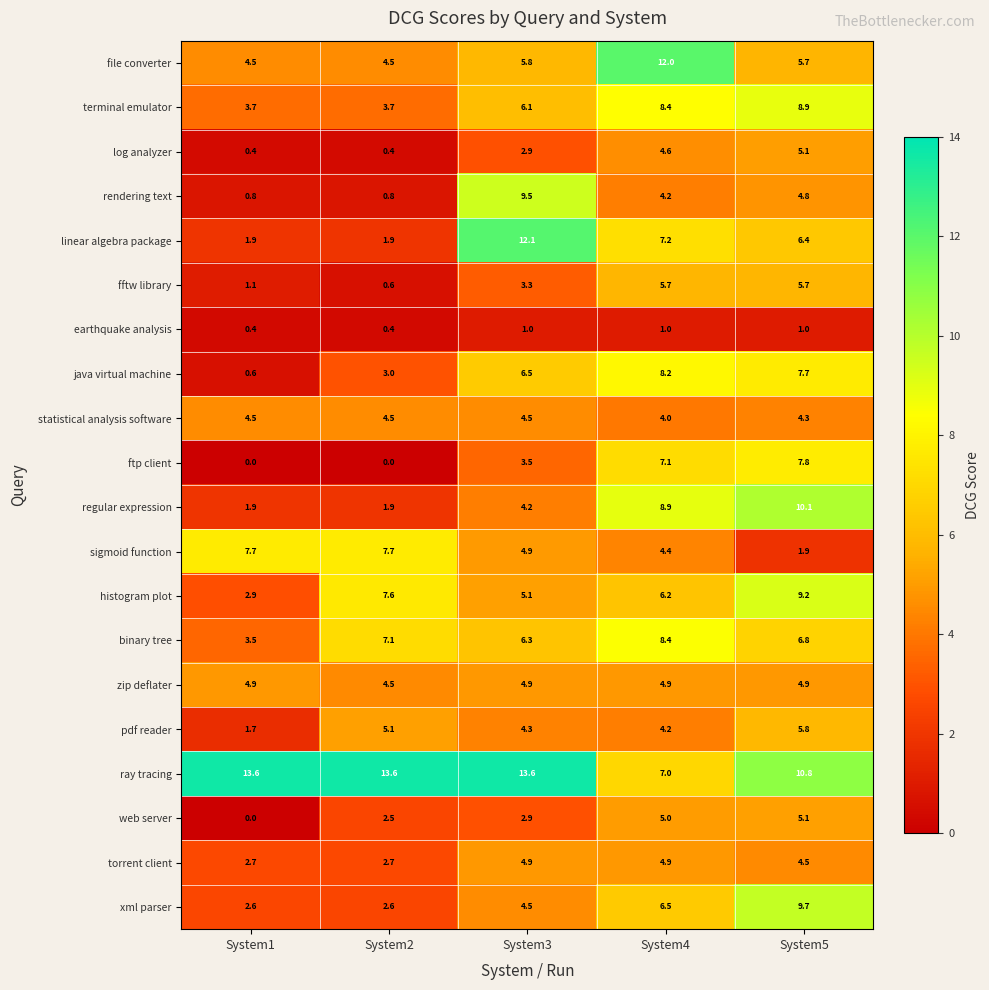

What is the greatest value displayed?

13.6